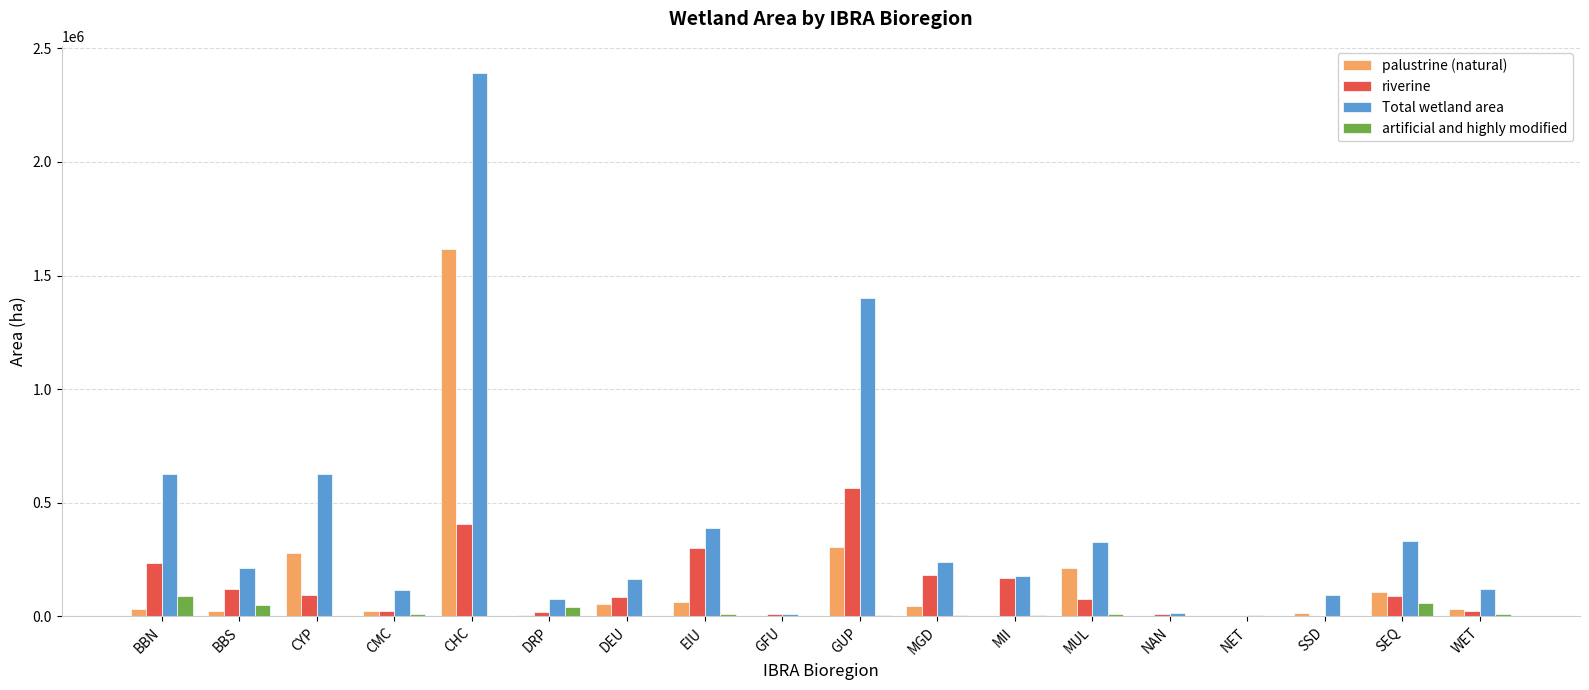

Where is Total wetland area nearest to the value 1198000?

GUP